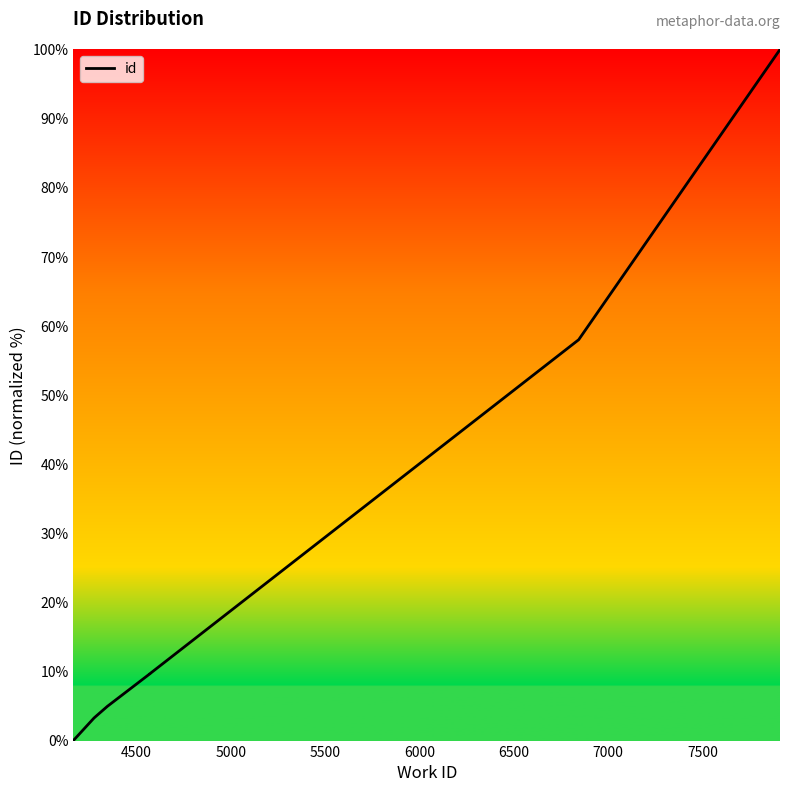

What is the difference between the maximum and minimum values?

100.0